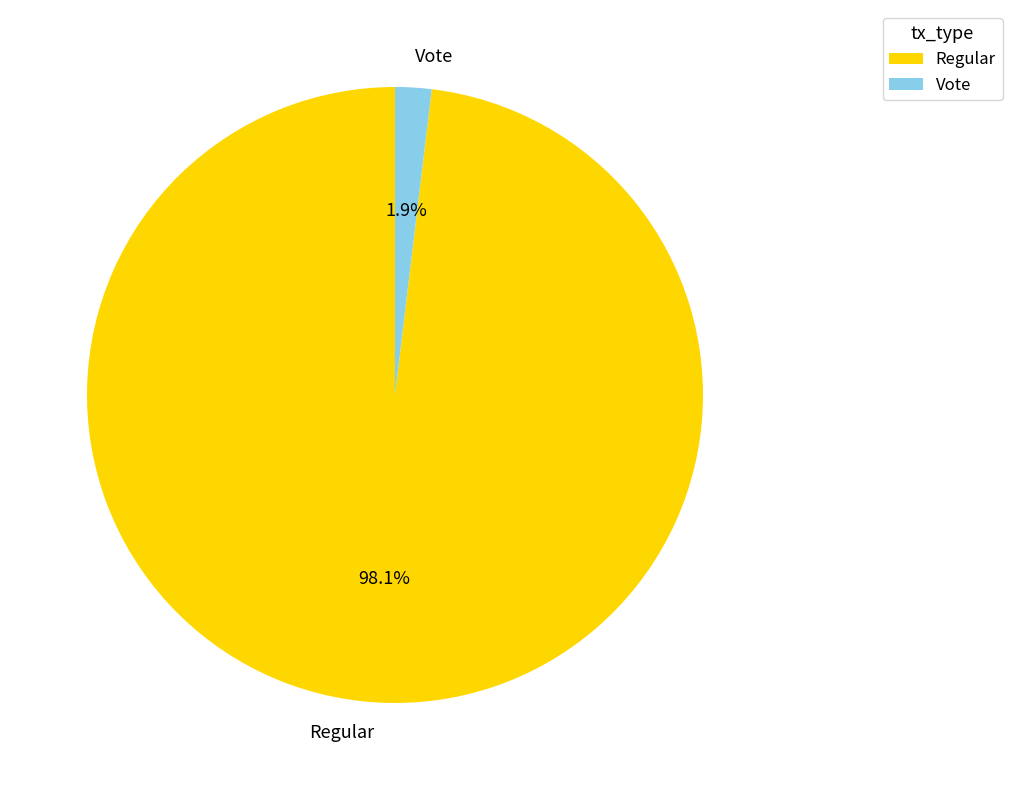

To the nearest percent, what is the difference between the Regular and Vote slice percentages?

96%